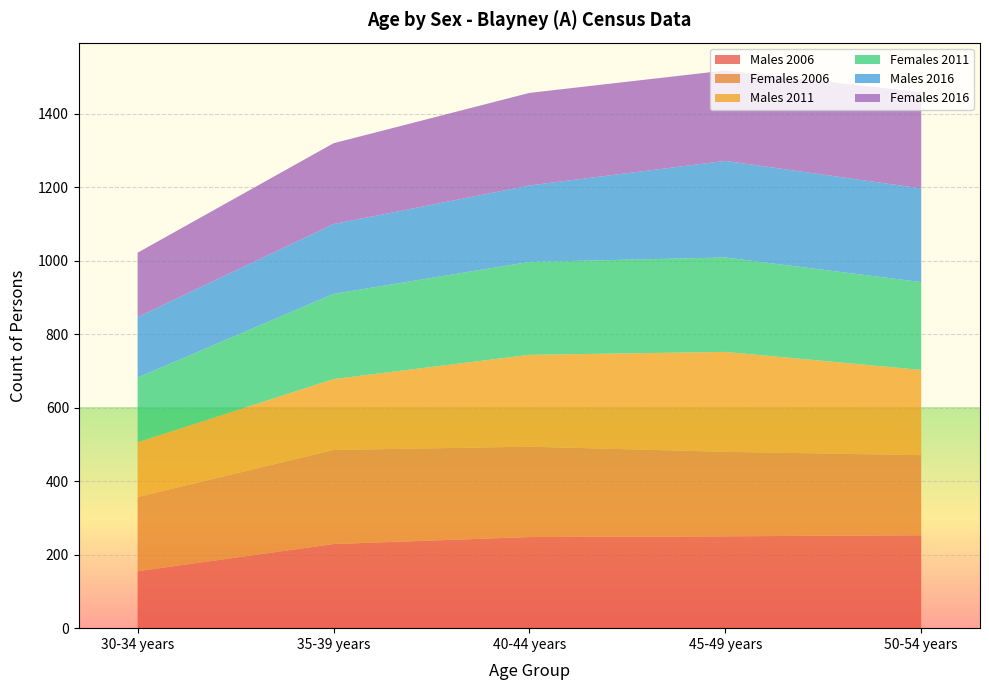

Reading left to right, what are all the values shown in this chart?

Males 2006: 155	229	248	250	253
Females 2006: 202	256	246	230	218
Males 2011: 149	193	250	272	232
Females 2011: 176	232	253	257	239
Males 2016: 165	190	208	263	255
Females 2016: 175	220	252	246	262